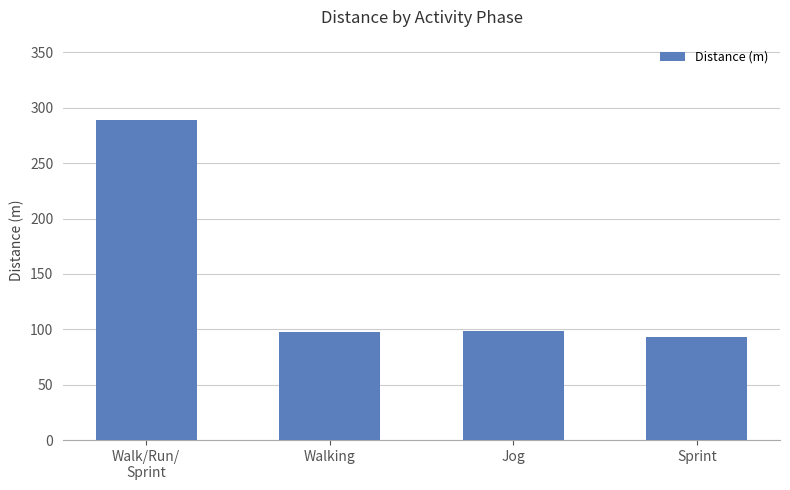

What is the ratio of the value at Jog to the value at Sprint?

1.1